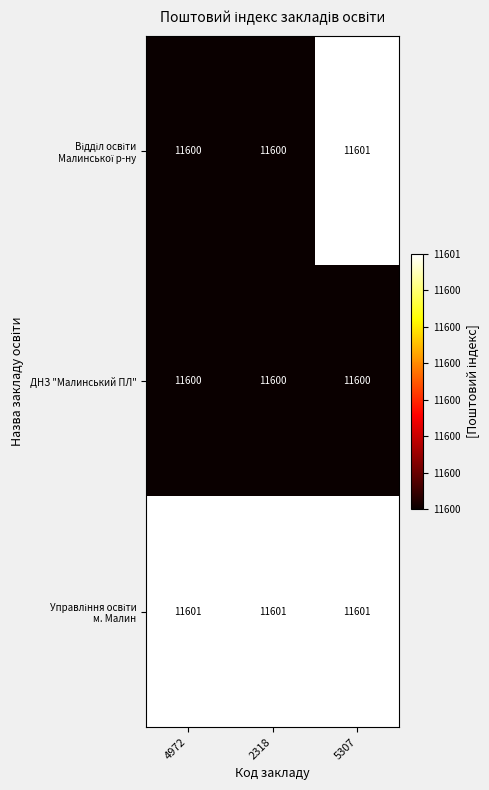

At how many categories does at least one series exceed 11600?

3